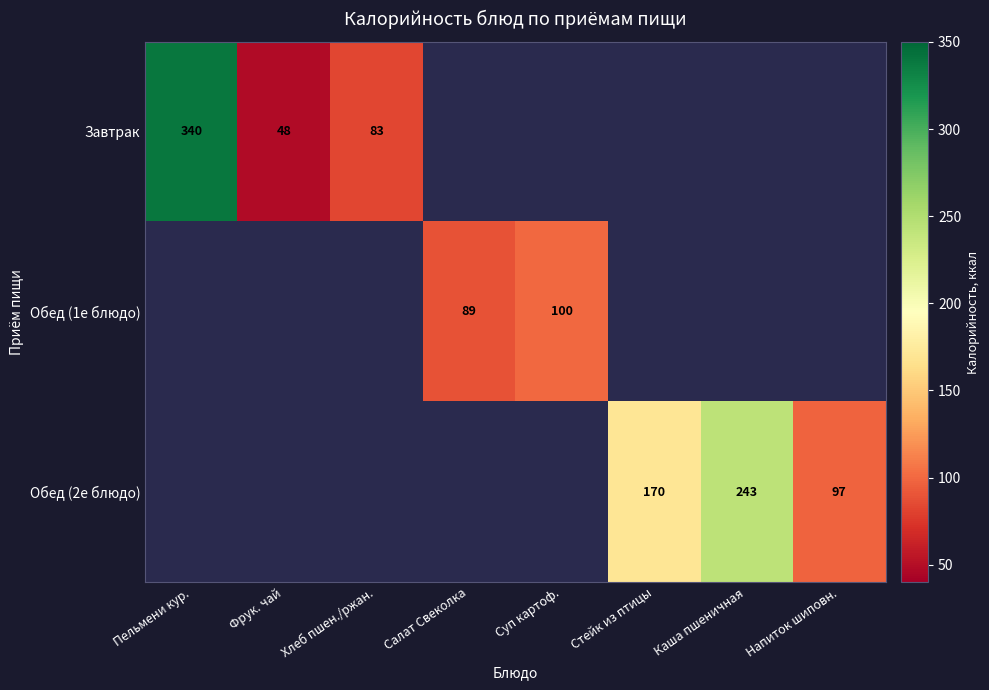

True or false: Обед (1е блюдо) has a value of 29 at Салат Свеколка.

False